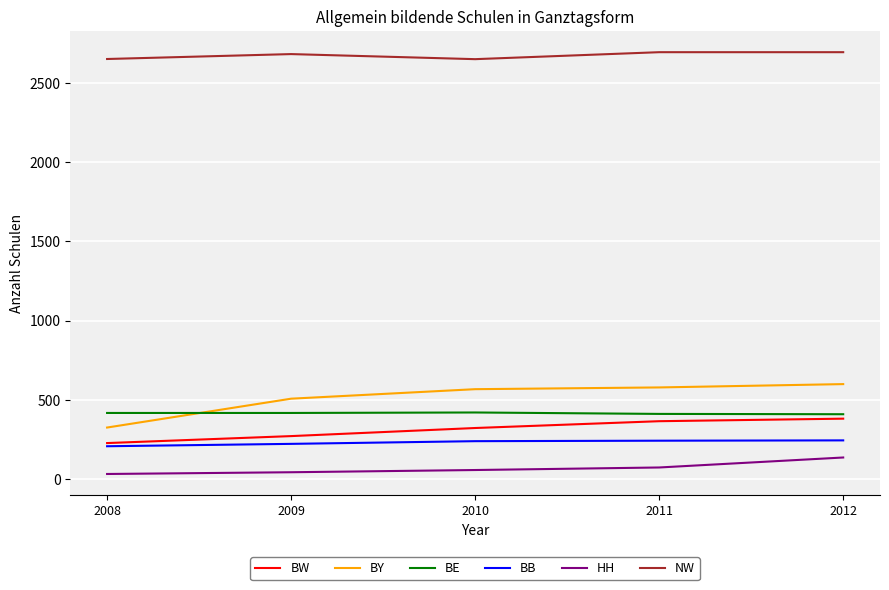

True or false: BB and NW cross at least once.

False